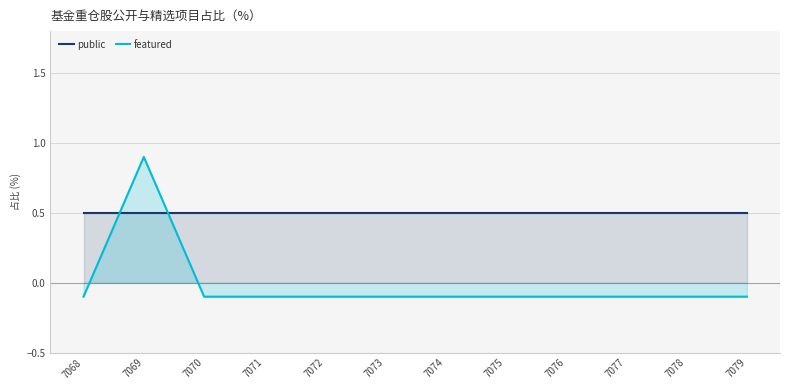

Reading left to right, transcribe all the data shown in this chart.

public: 7068=0.5	7069=0.5	7070=0.5	7071=0.5	7072=0.5	7073=0.5	7074=0.5	7075=0.5	7076=0.5	7077=0.5	7078=0.5	7079=0.5
featured: 7068=-0.1	7069=0.9	7070=-0.1	7071=-0.1	7072=-0.1	7073=-0.1	7074=-0.1	7075=-0.1	7076=-0.1	7077=-0.1	7078=-0.1	7079=-0.1